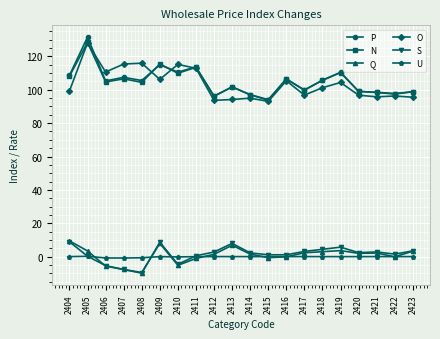

Which series has the largest range (max minus min)?

P